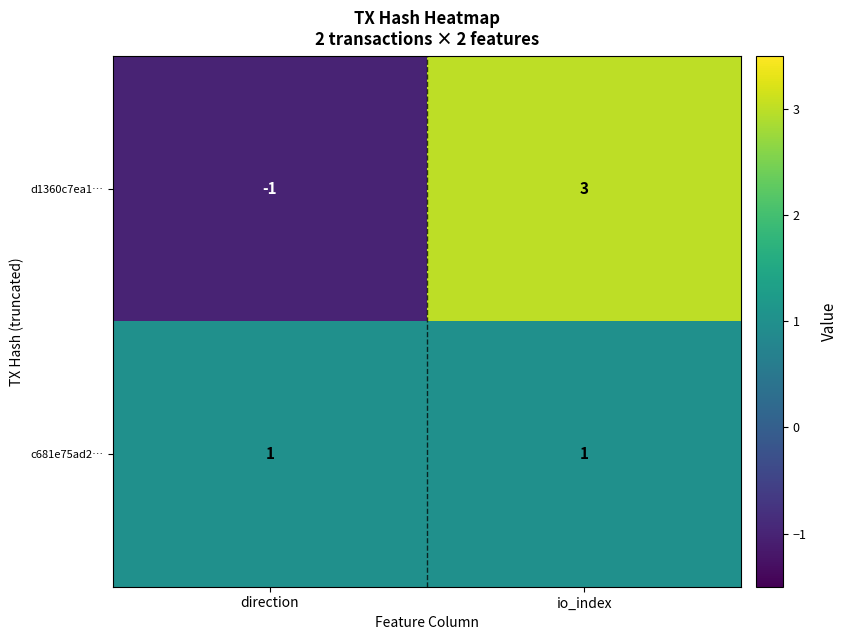

Between direction and io_index, which series saw the biggest shift?

d1360c7ea1…